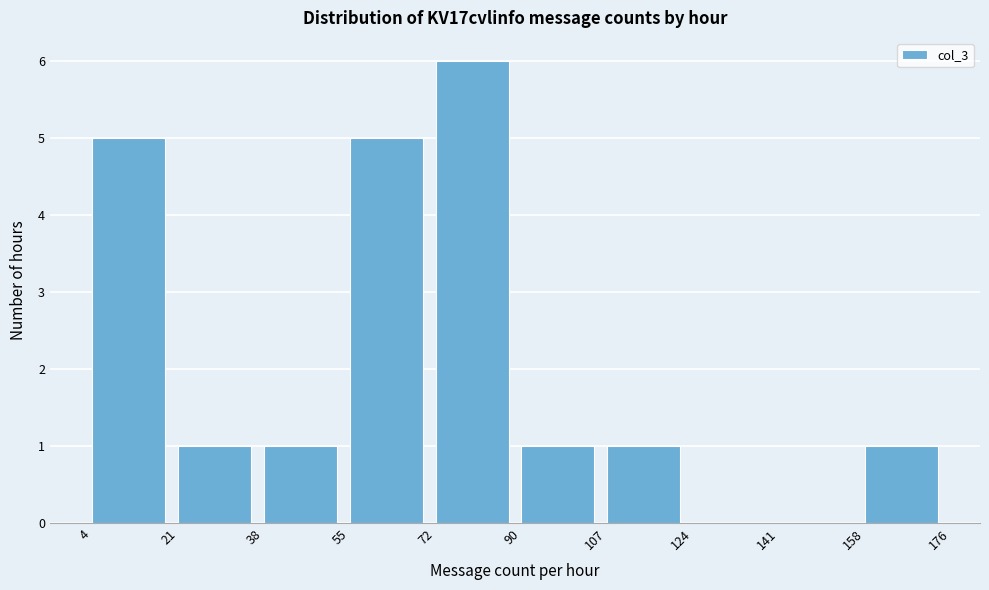

Reading left to right, transcribe this chart: for each bar, give the range it covers on the x-axis and its height. The values are not printed on the chart, so give them approximately, as read against the axis.

4 to 21: 5
21 to 38: 1
38 to 55: 1
55 to 72: 5
72 to 90: 6
90 to 107: 1
107 to 124: 1
124 to 141: 0
141 to 158: 0
158 to 176: 1